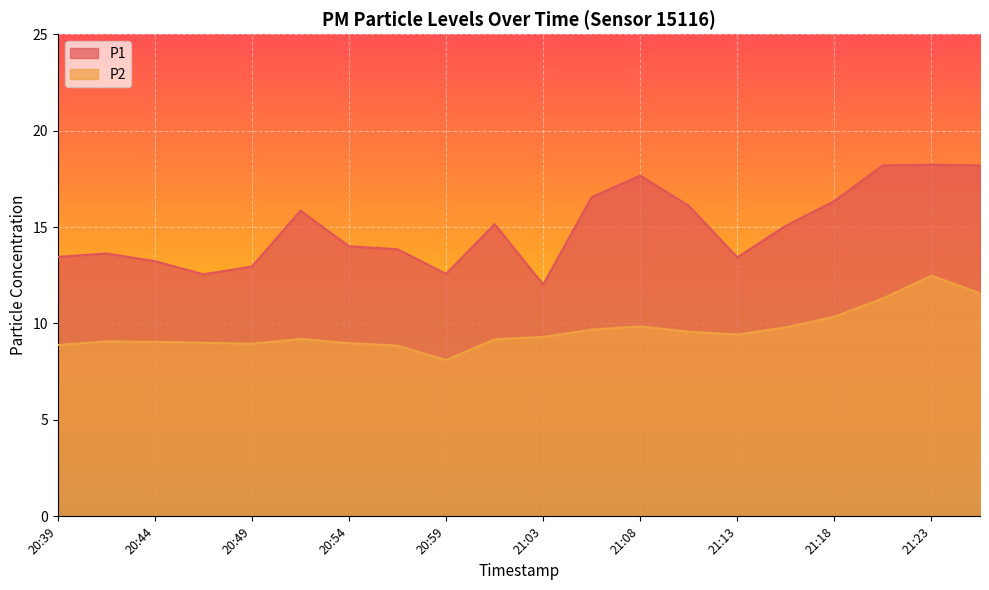

Does the chart display data point markers on the line(s)?

No